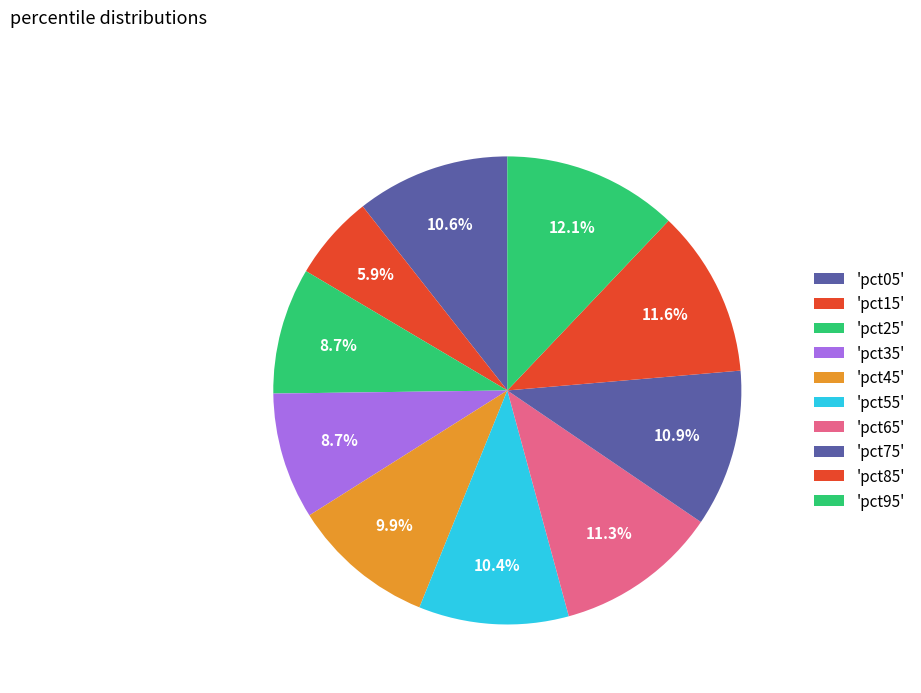

Which slice is the smallest?

pct15